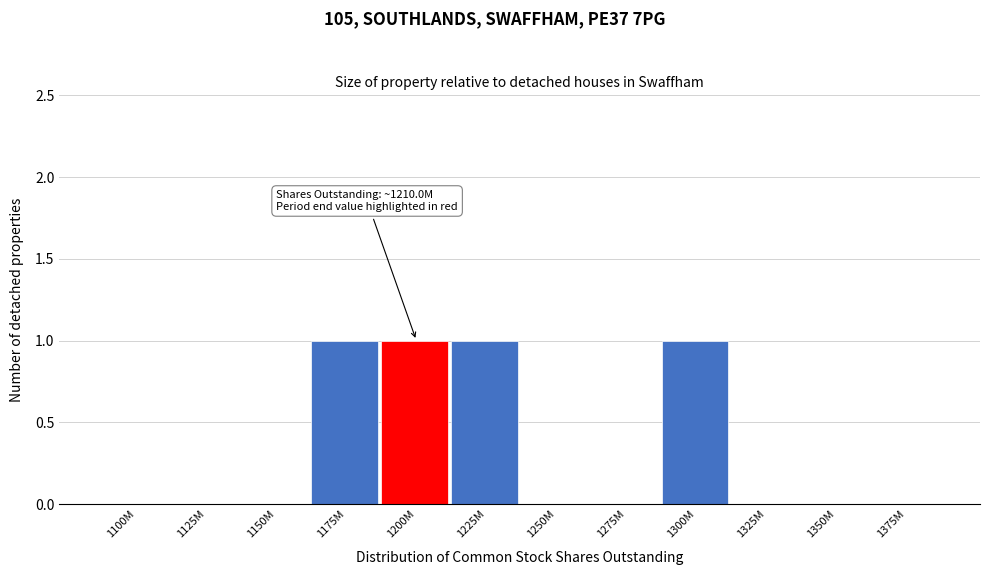

Reading left to right, extract all data points from this chart.

1100M=0	1125M=0	1150M=0	1175M=1	1200M=1	1225M=1	1250M=0	1275M=0	1300M=1	1325M=0	1350M=0	1375M=0